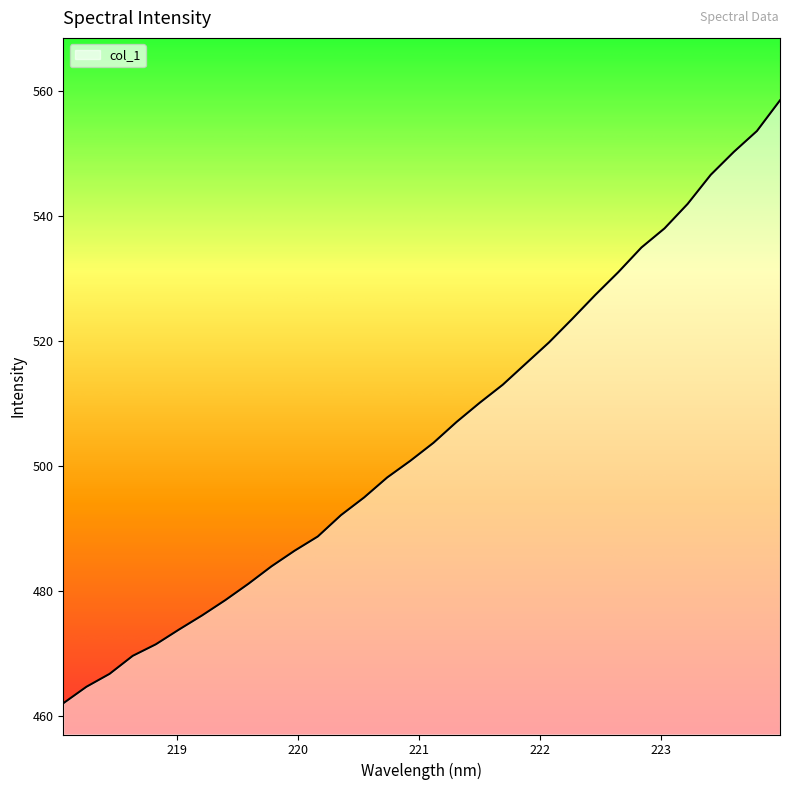

What is the difference between the maximum and minimum values?

96.5